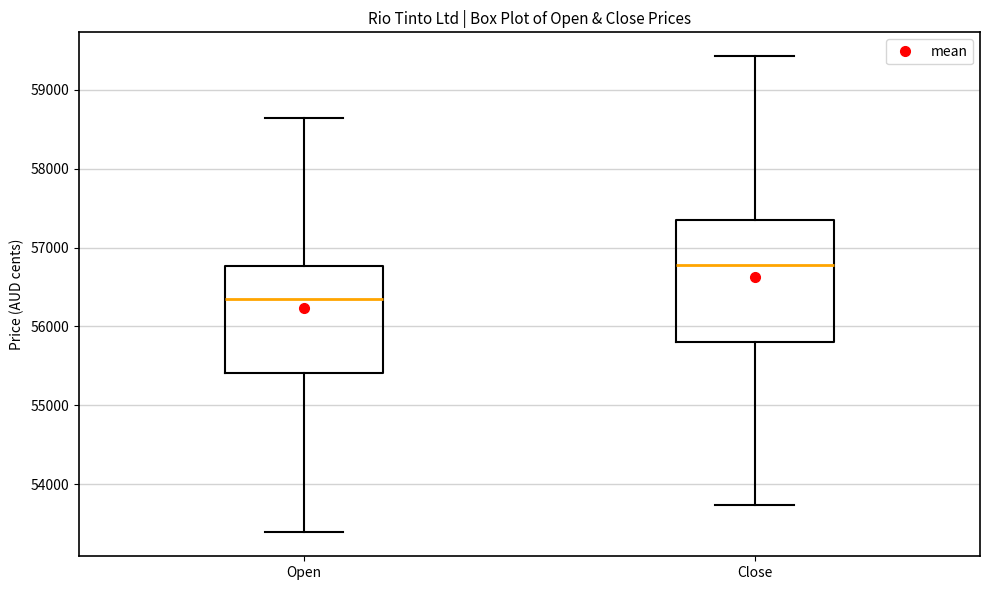

Which box's median line is the highest?

Close